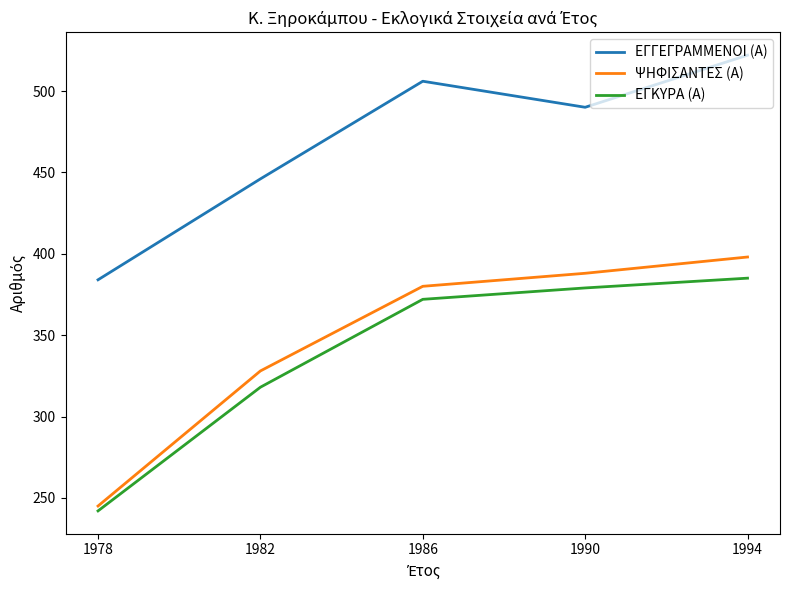

Reading left to right, extract all data points from this chart.

ΕΓΓΕΓΡΑΜΜΕΝΟΙ (Α): 1978=384	1982=446	1986=506	1990=490	1994=522
ΨΗΦΙΣΑΝΤΕΣ (Α): 1978=245	1982=328	1986=380	1990=388	1994=398
ΕΓΚΥΡΑ (Α): 1978=242	1982=318	1986=372	1990=379	1994=385